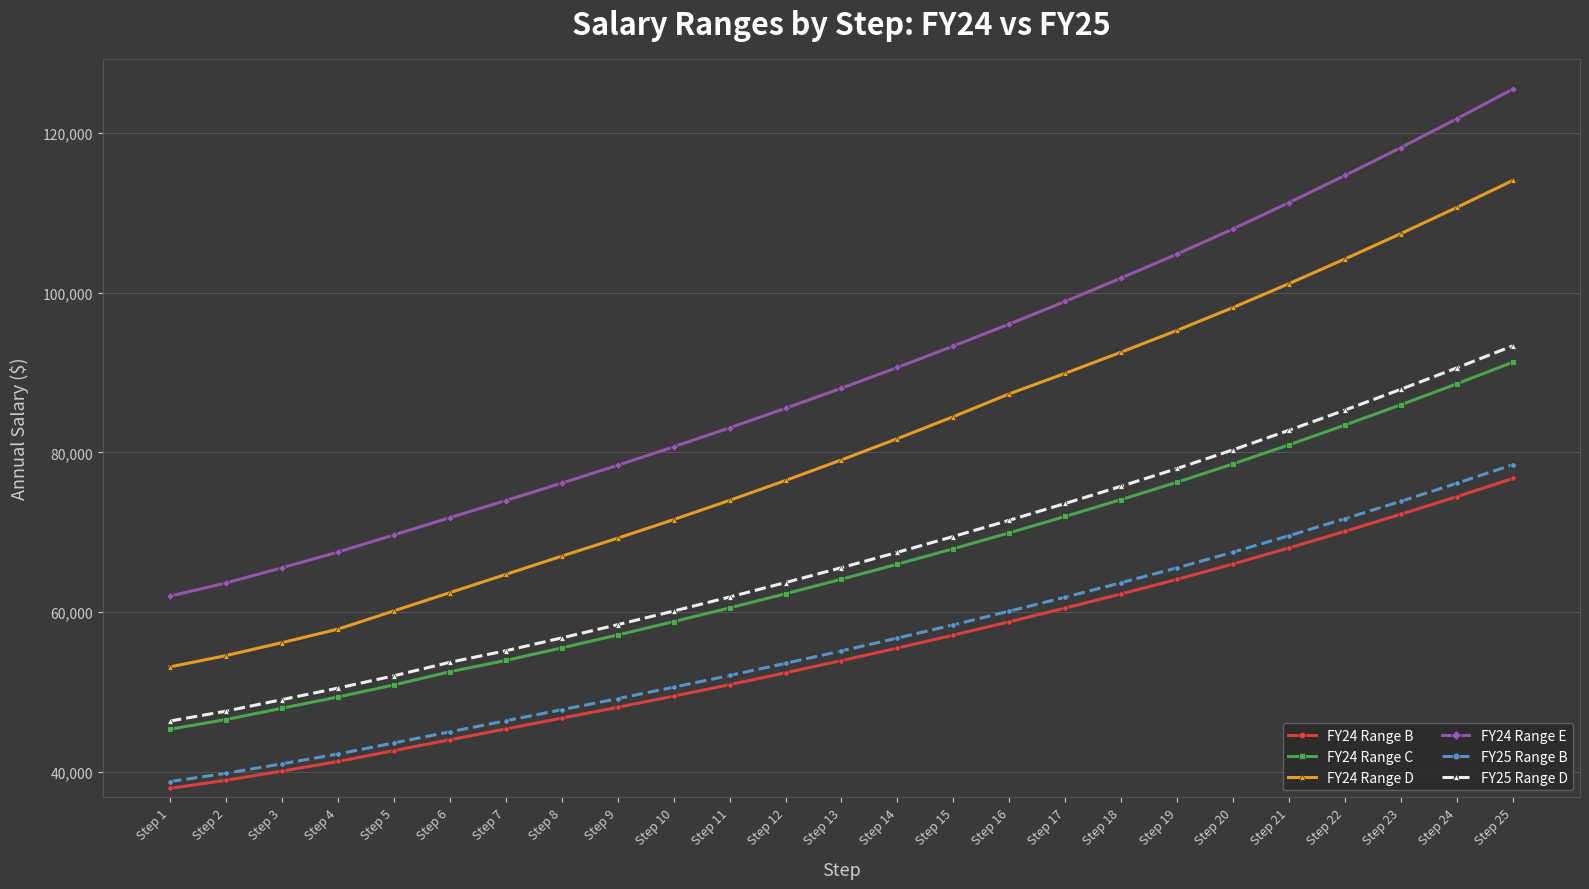

What is the maximum value for FY24 Range D?

114042